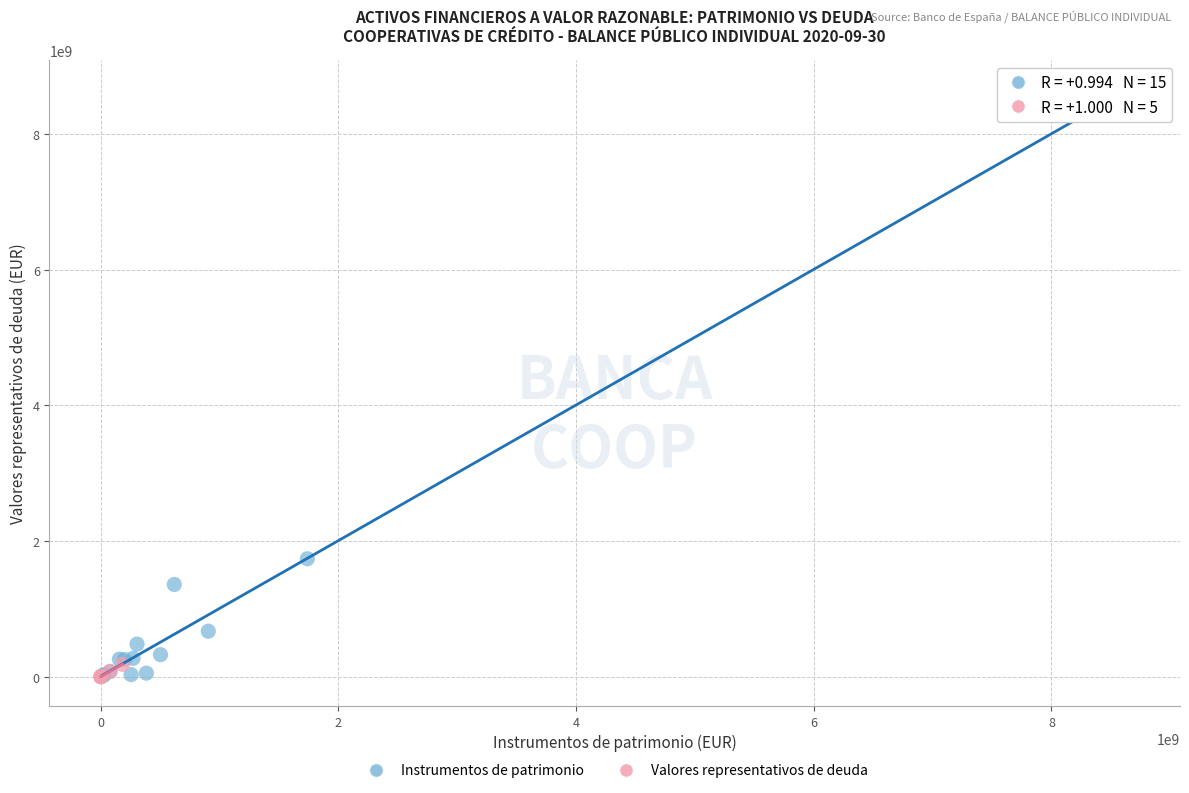

Which series has the largest Y range (max minus min)?

Instrumentos de patrimonio